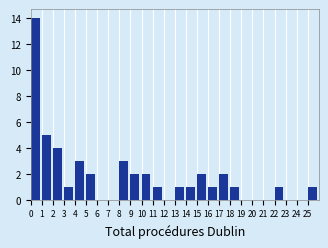

Which range on the x-axis has the tallest bar?

0 to 1